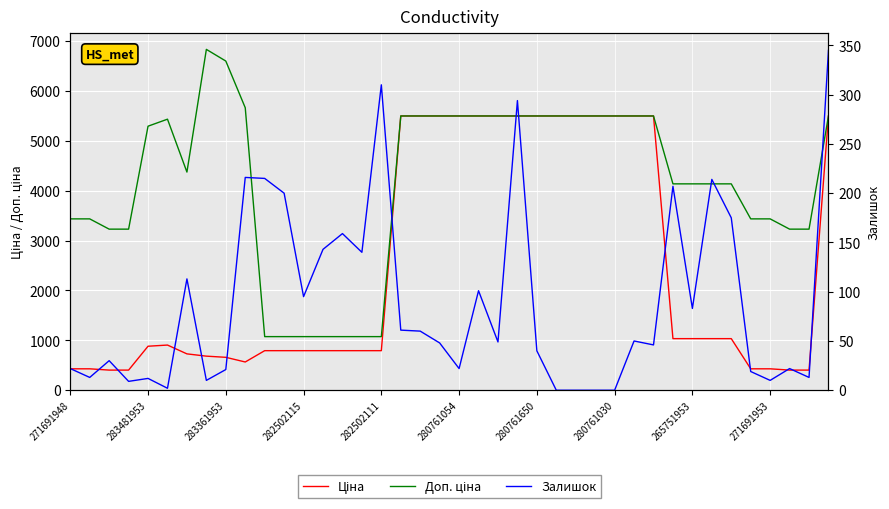

At 26, list the series in order from largest to smallest.

Ціна, Доп. ціна, Залишок